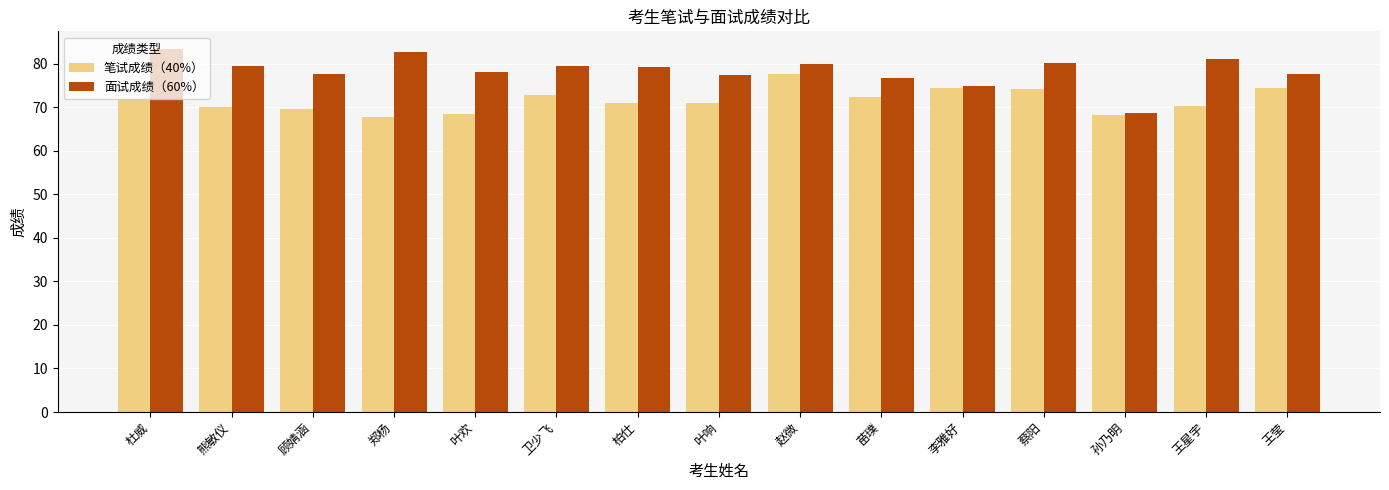

How many groups of bars are there?

15